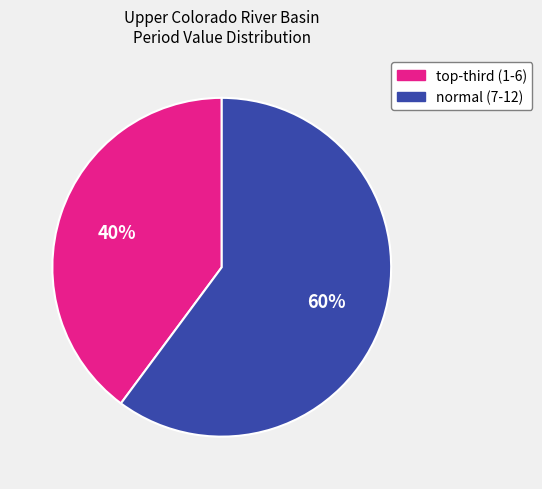

Does normal (7-12) represent more than half of the total?

Yes